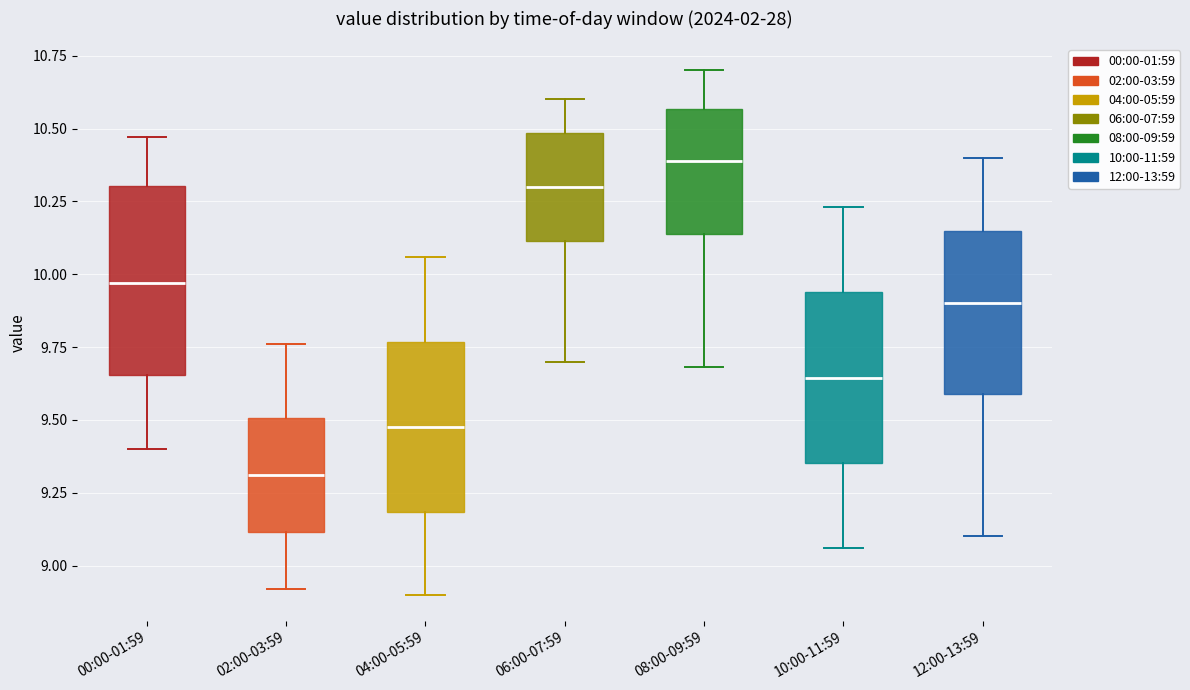

Reading left to right, transcribe this box plot: for each box, give where its median line is, the range the box spans, and where its two whiskers end, as read against the y-axis. The values are not printed on the chart, so give them approximately, as read against the axis.

00:00-01:59: median 9.95, box 9.65 to 10.30, whiskers 9.40 to 10.45
02:00-03:59: median 9.30, box 9.10 to 9.50, whiskers 8.90 to 9.75
04:00-05:59: median 9.50, box 9.20 to 9.75, whiskers 8.90 to 10.05
06:00-07:59: median 10.30, box 10.10 to 10.50, whiskers 9.70 to 10.60
08:00-09:59: median 10.40, box 10.15 to 10.55, whiskers 9.70 to 10.70
10:00-11:59: median 9.65, box 9.35 to 9.95, whiskers 9.05 to 10.25
12:00-13:59: median 9.90, box 9.60 to 10.15, whiskers 9.10 to 10.40